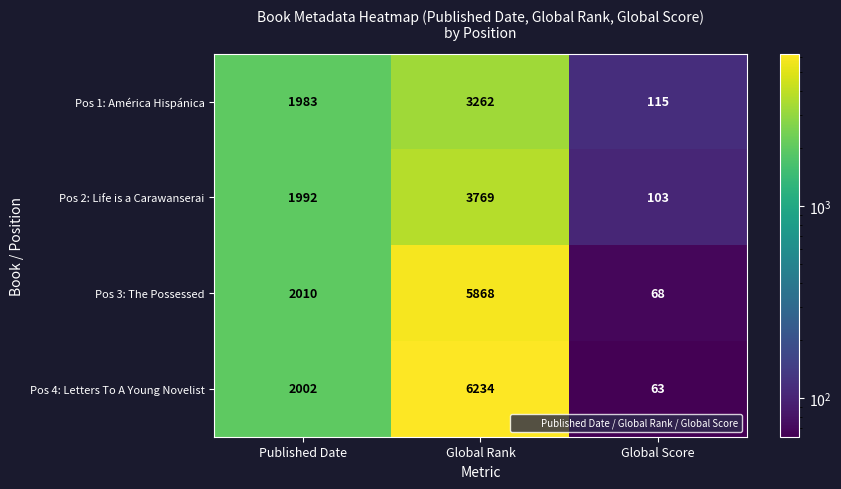

Reading left to right, list all the values displayed in this chart.

Pos 1: América Hispánica: 1983	3262	115
Pos 2: Life is a Carawanserai: 1992	3769	103
Pos 3: The Possessed: 2010	5868	68
Pos 4: Letters To A Young Novelist: 2002	6234	63